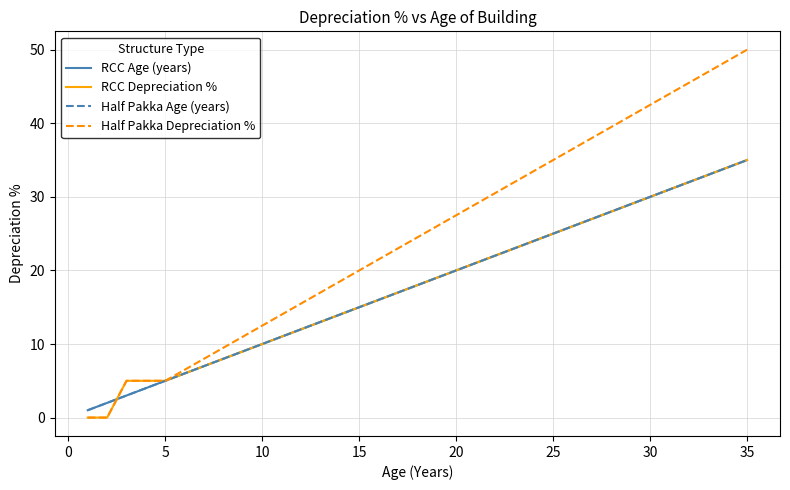

Reading left to right, what are all the values shown in this chart?

RCC Age (years): 1.0	2.0	3.0	4.0	5.0	6.0	7.0	8.0	9.0	10.0	11.0	12.0	13.0	14.0	15.0	16.0	17.0	18.0	19.0	20.0	21.0	22.0	23.0	24.0	25.0	26.0	27.0	28.0	29.0	30.0	31.0	32.0	33.0	34.0	35.0
RCC Depreciation %: 0.0	0.0	5.0	5.0	5.0	6.0	7.0	8.0	9.0	10.0	11.0	12.0	13.0	14.0	15.0	16.0	17.0	18.0	19.0	20.0	21.0	22.0	23.0	24.0	25.0	26.0	27.0	28.0	29.0	30.0	31.0	32.0	33.0	34.0	35.0
Half Pakka Age (years): 1.0	2.0	3.0	4.0	5.0	6.0	7.0	8.0	9.0	10.0	11.0	12.0	13.0	14.0	15.0	16.0	17.0	18.0	19.0	20.0	21.0	22.0	23.0	24.0	25.0	26.0	27.0	28.0	29.0	30.0	31.0	32.0	33.0	34.0	35.0
Half Pakka Depreciation %: 0.0	0.0	5.0	5.0	5.0	6.5	8.0	9.5	11.0	12.5	14.0	15.5	17.0	18.5	20.0	21.5	23.0	24.5	26.0	27.5	29.0	30.5	32.0	33.5	35.0	36.5	38.0	39.5	41.0	42.5	44.0	45.5	47.0	48.5	50.0